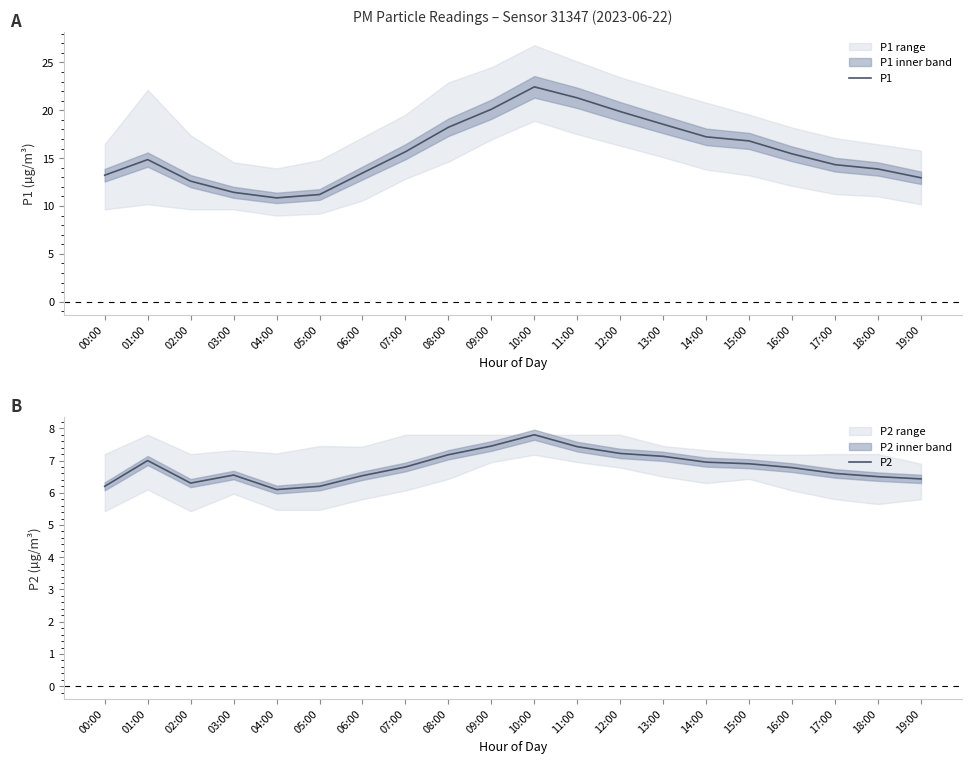

Which has a higher value, 16:00 or 10:00?

10:00